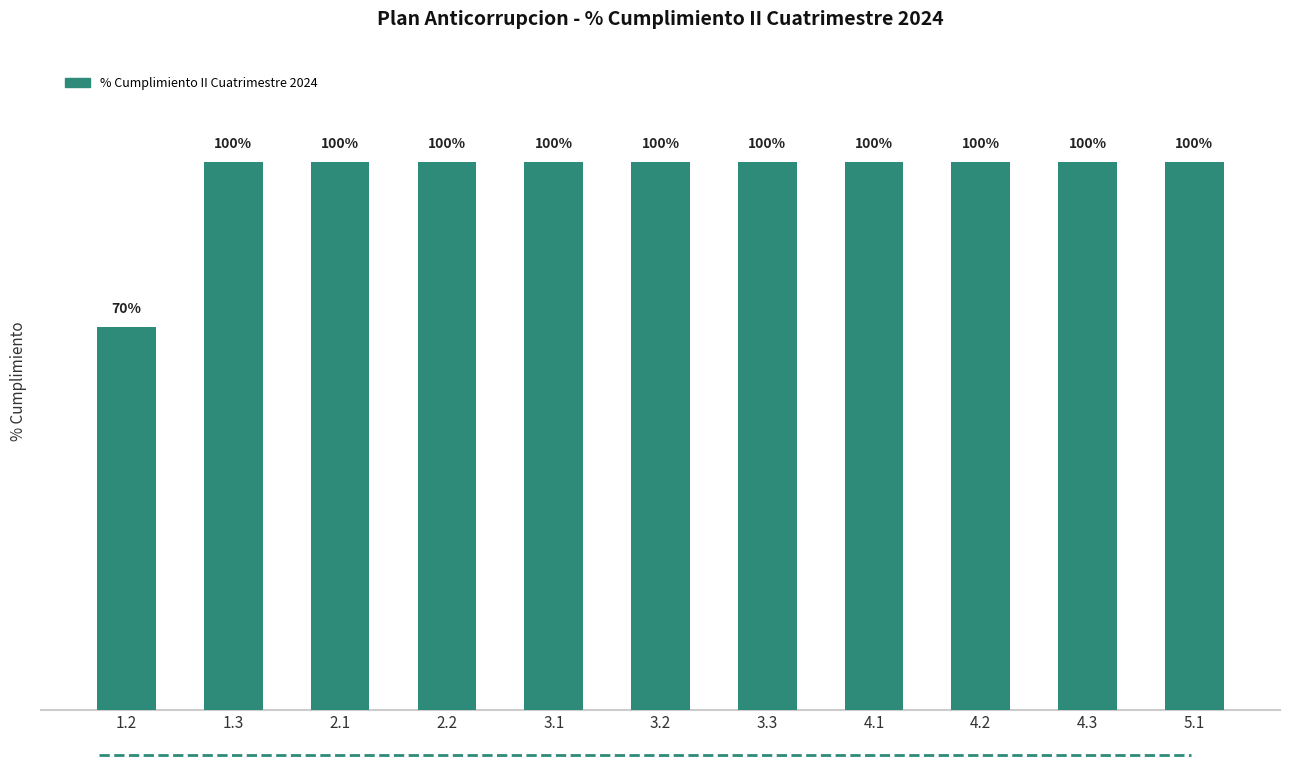

Which has a higher value, 1.3 or 4.1?

1.3